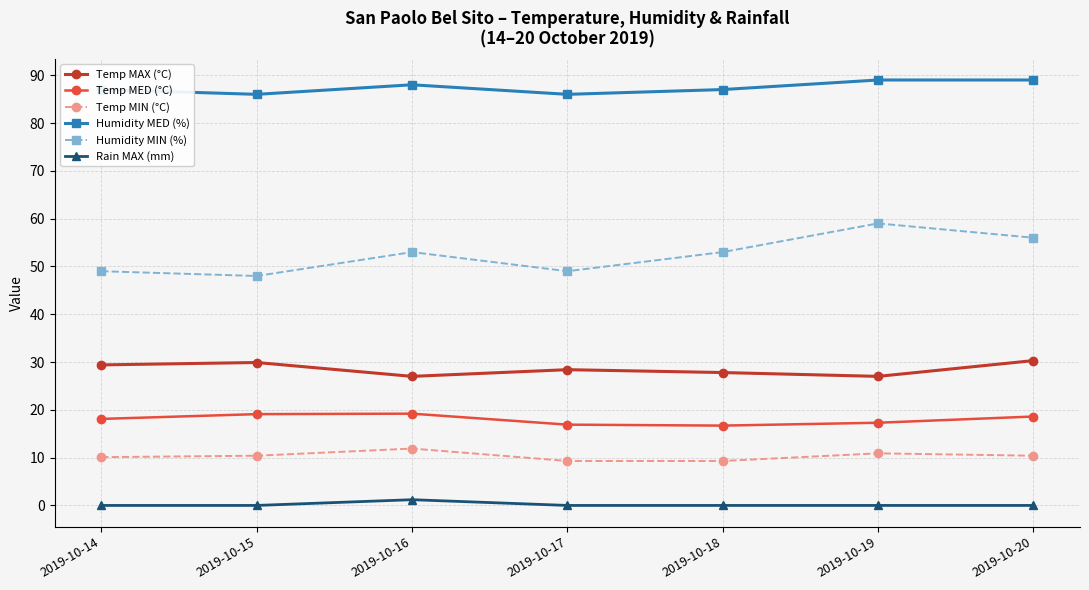

How many distinct data groups are displayed?

6